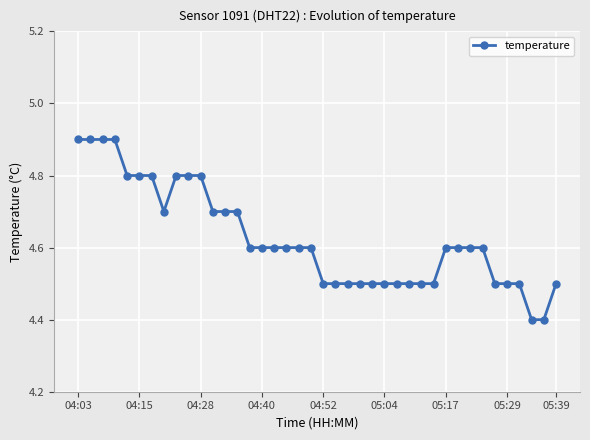

What is the value of the 16th point from the left?

4.6